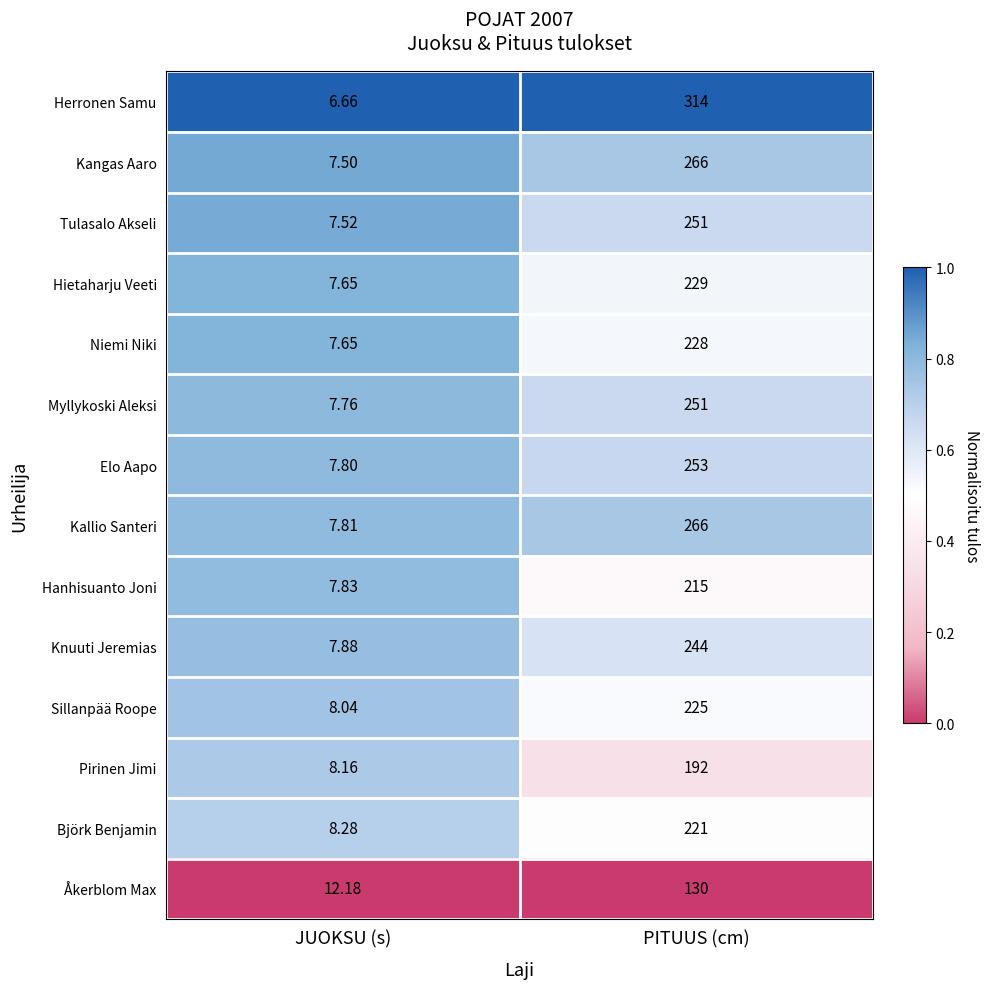

Is the value of Niemi Niki at JUOKSU (s) greater than the value of Tulasalo Akseli at JUOKSU (s)?

Yes